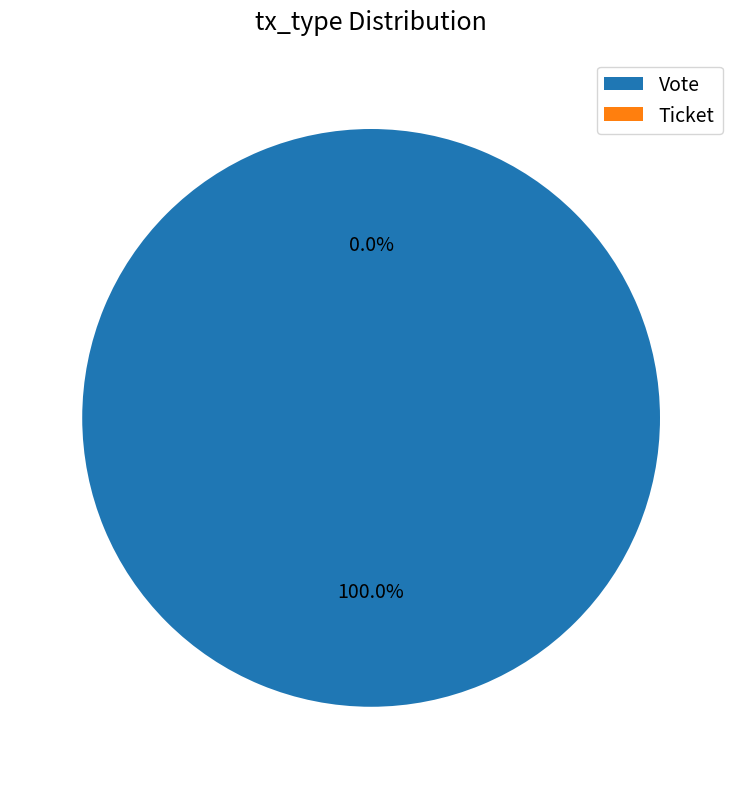

How much of the chart is everything except Ticket?

100.0%